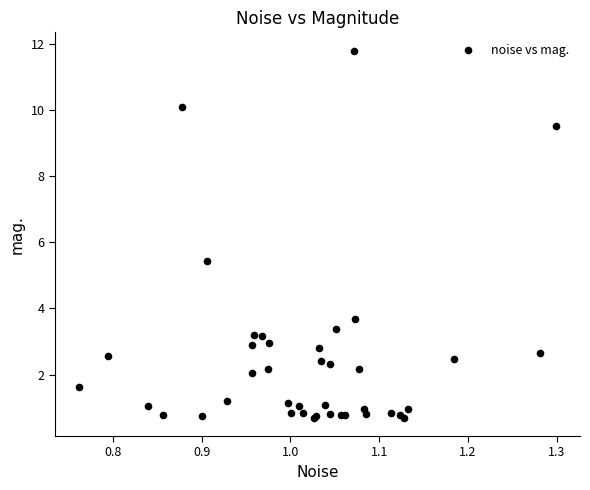

What Y value in the scatter plot is closest to 6?

5.5